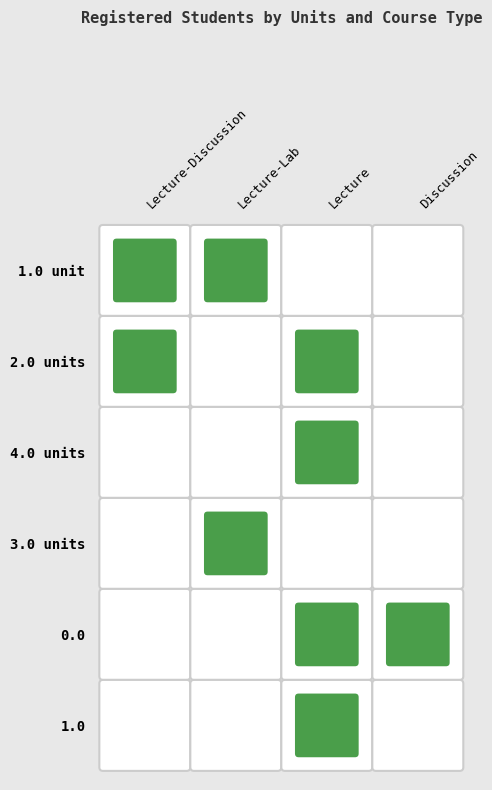

Is the value of 1.0 at Lecture-Discussion greater than the value of 0.0 at Lecture?

No